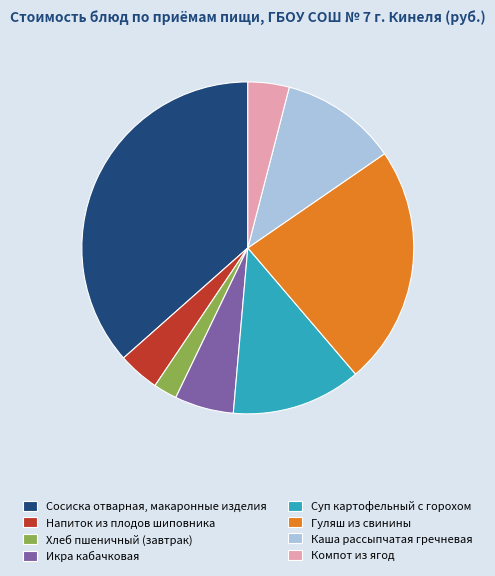

True or false: Суп картофельный с горохом accounts for 25% of the total.

False